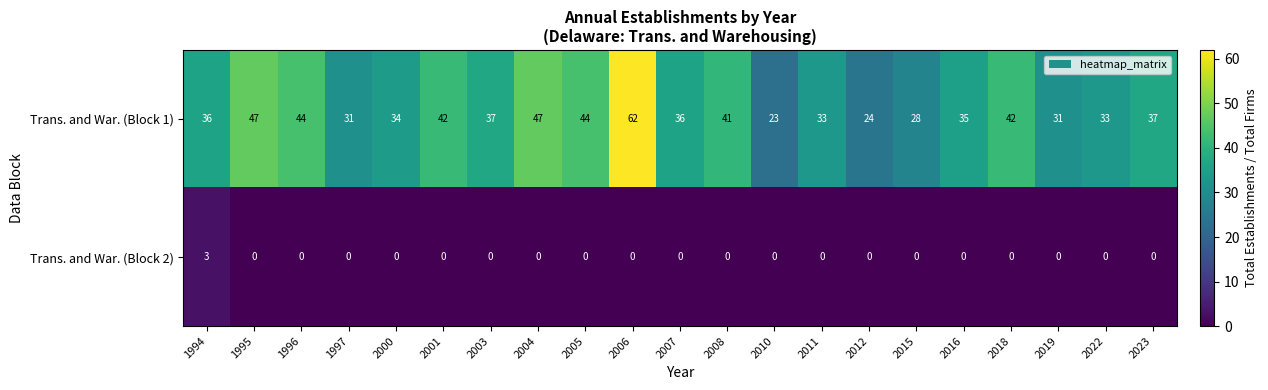

Which series has the largest total across all categories?

Trans. and War. (Block 1)